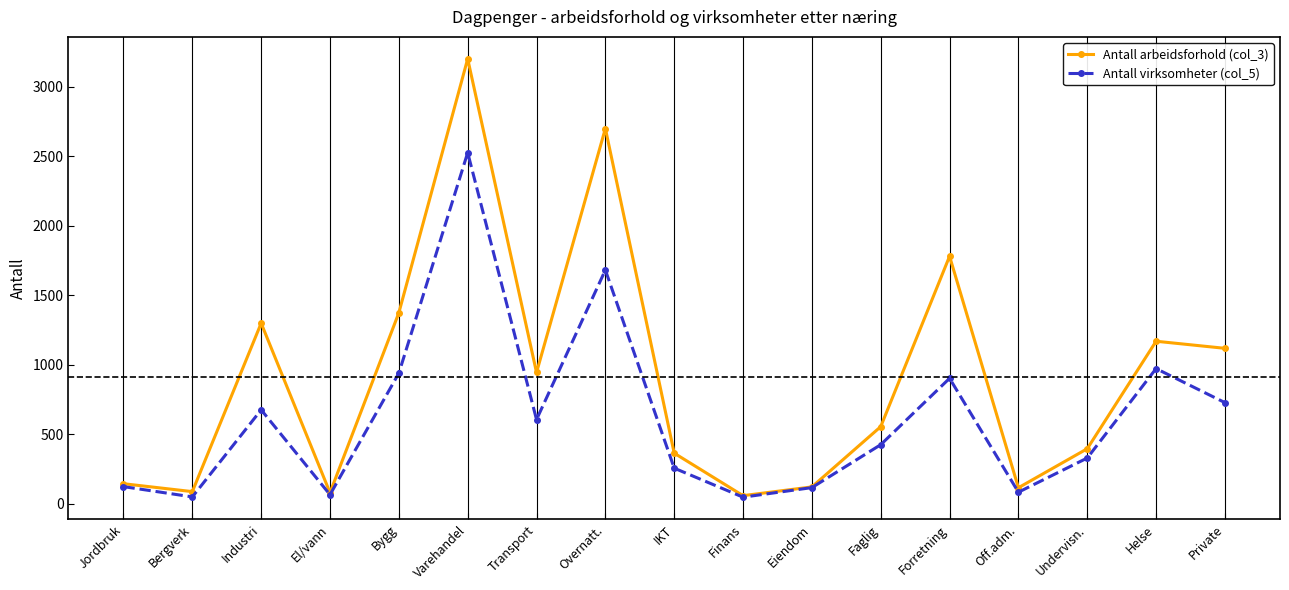

What are all the series names shown in the legend?

Antall arbeidsforhold (col_3), Antall virksomheter (col_5)